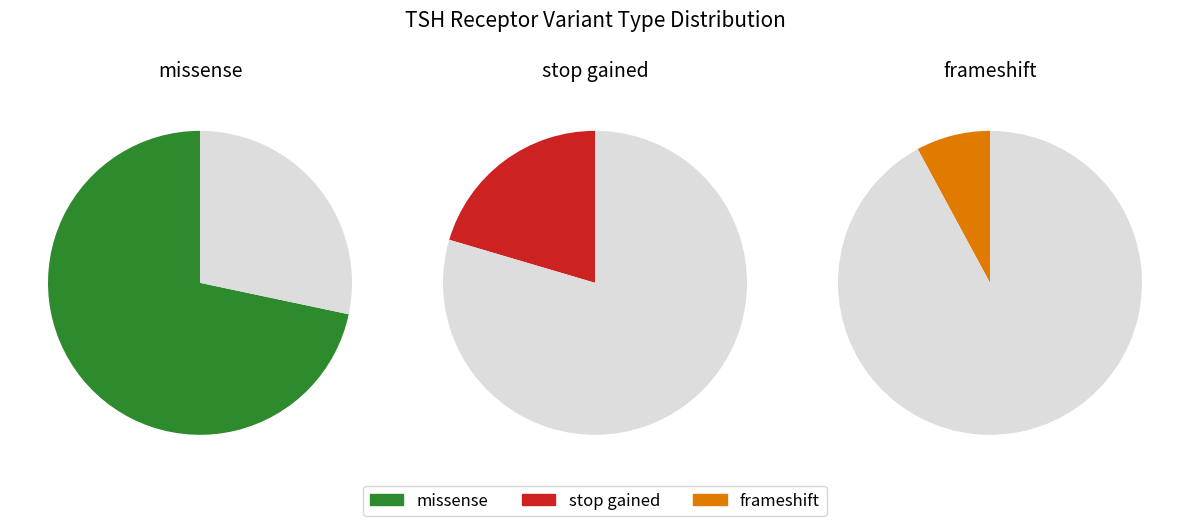

How many slices are in this pie chart?

3